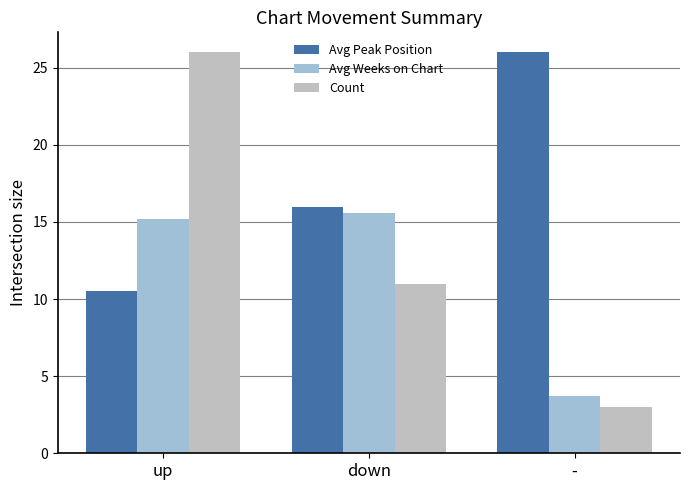

What is the maximum value shown in the chart?

26.0